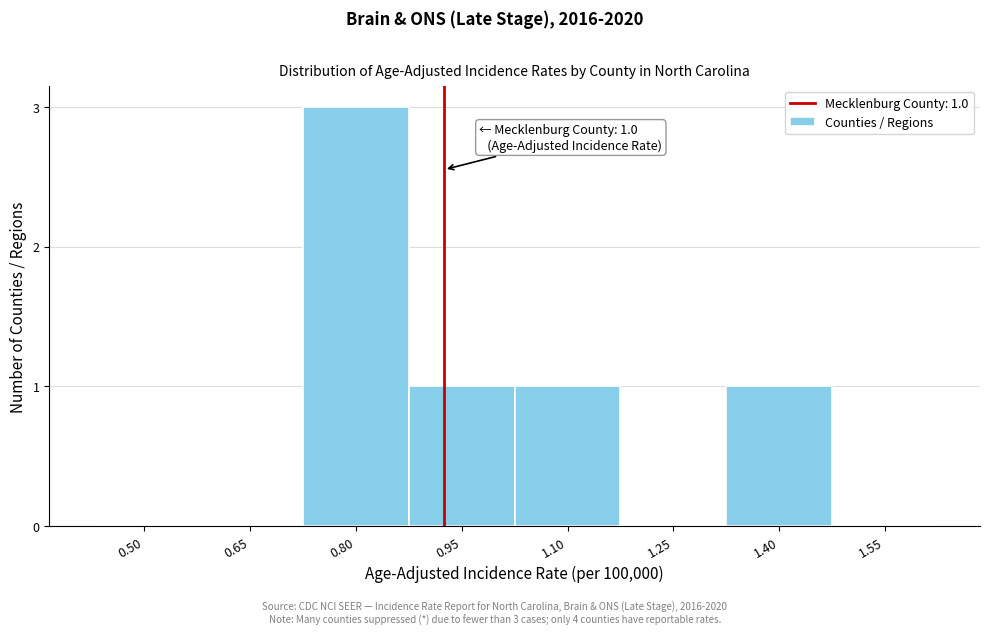

Reading right to left, extract all data points from this chart.

1.55=0	1.40=1	1.25=0	1.10=1	0.95=1	0.80=3	0.65=0	0.50=0